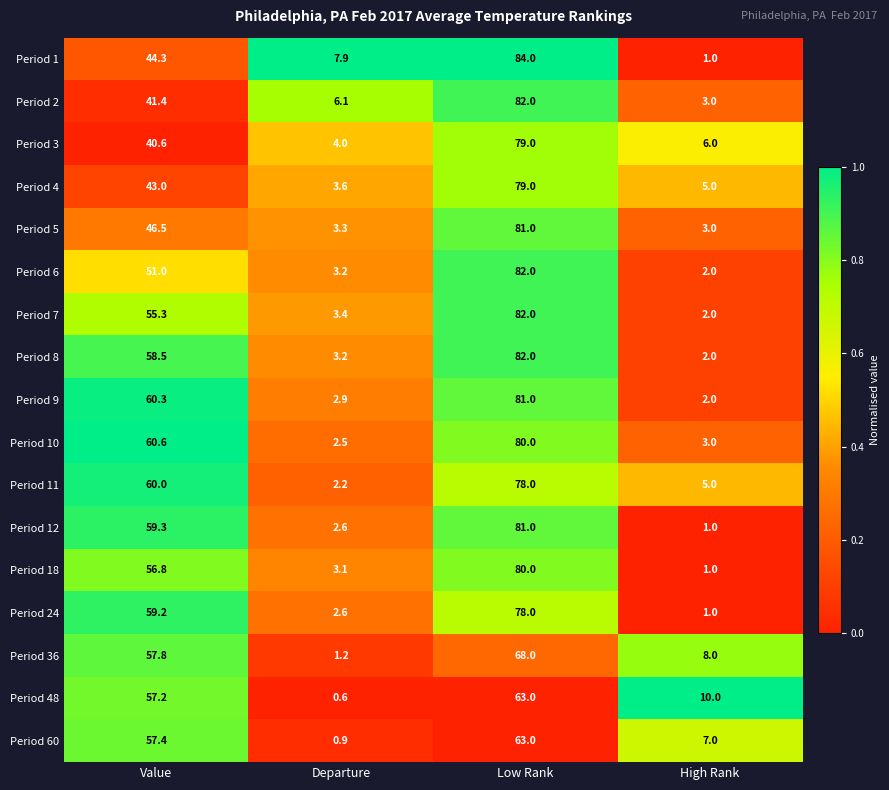

True or false: Period 48 has a value of 0.6 at Departure.

True